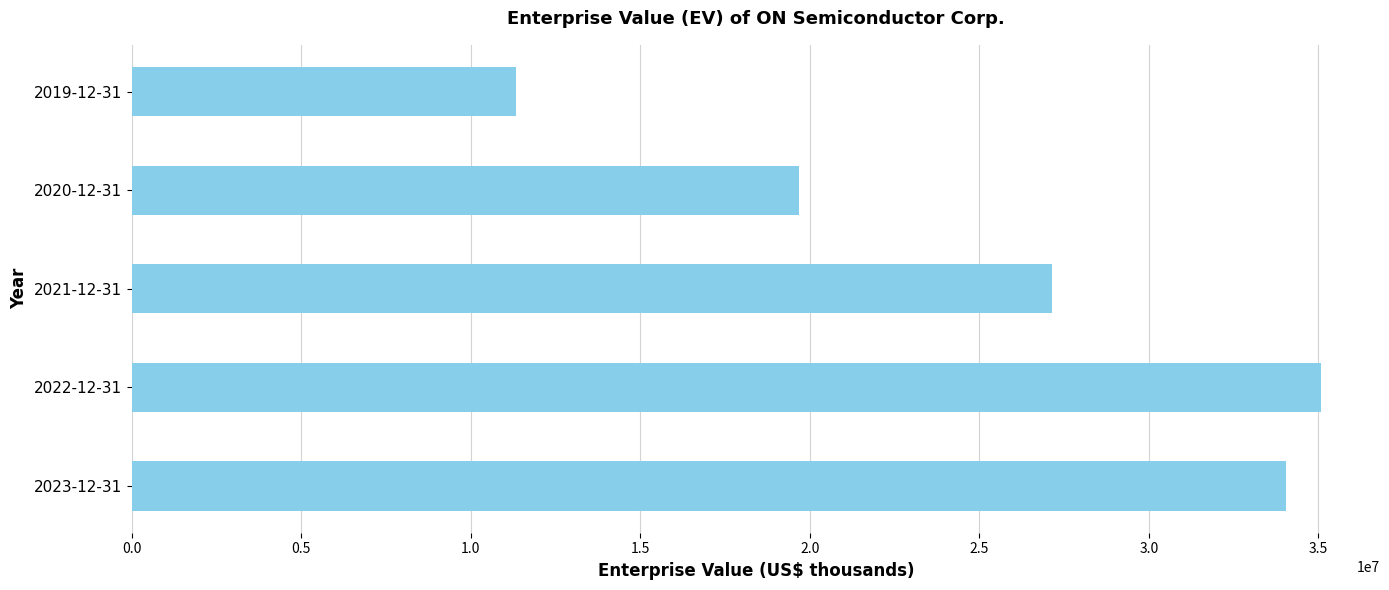

List the labels in order of value, smallest first.

2019-12-31, 2020-12-31, 2021-12-31, 2023-12-31, 2022-12-31